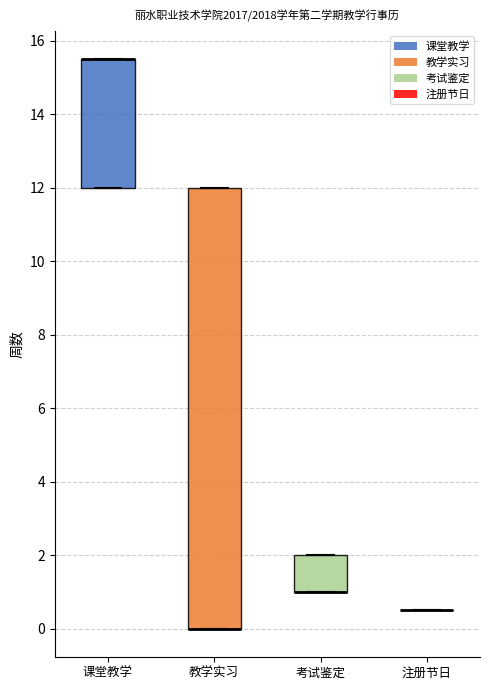

Where is the lower edge of the box for 课堂教学 on the y-axis? The values are not printed on the chart, so give them approximately, as read against the axis.

12.0